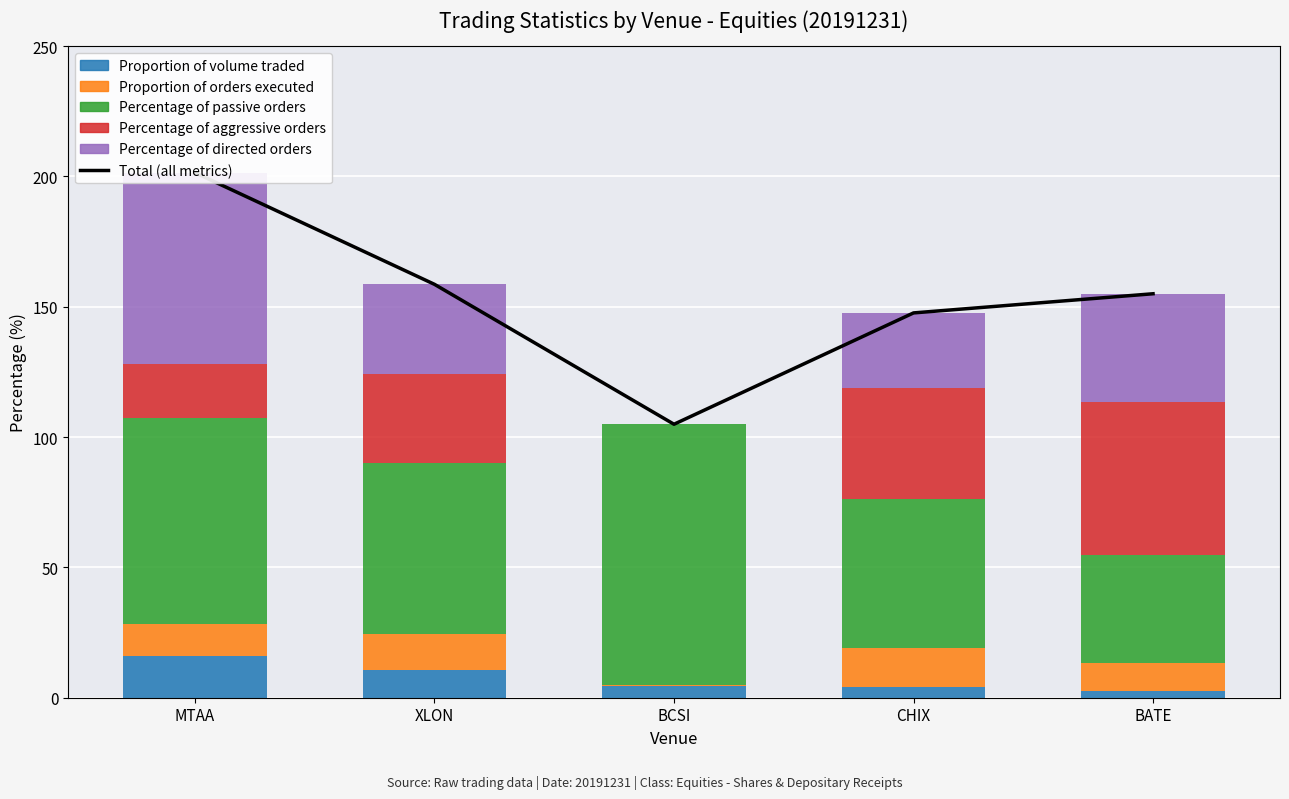

At which label does Proportion of volume traded reach its minimum?

BATE